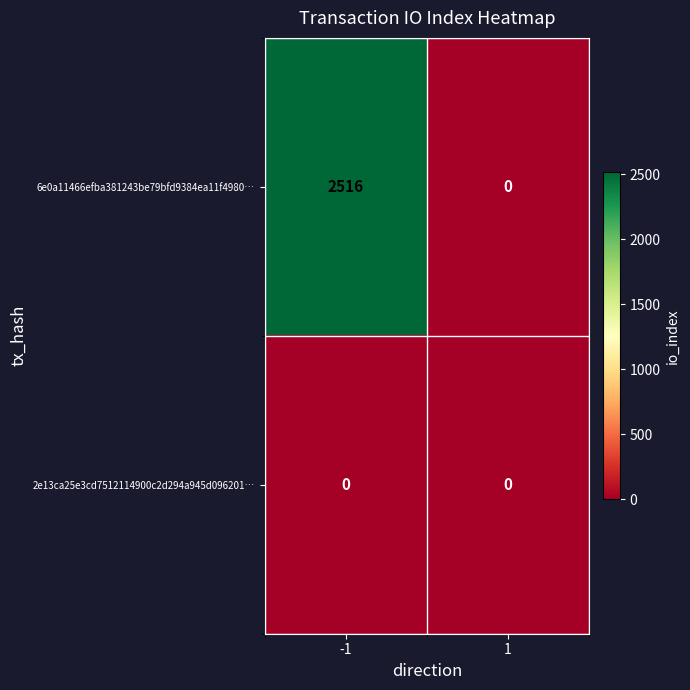

At how many categories does at least one series exceed 385?

1